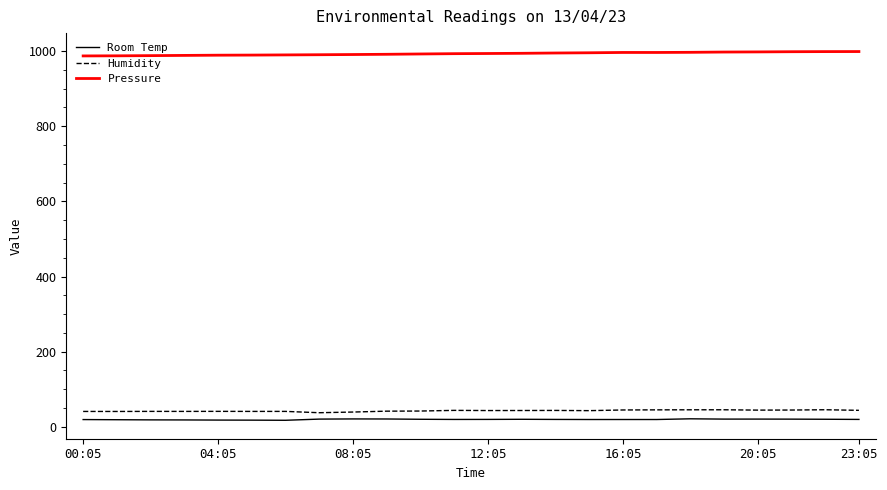

True or false: Humidity and Pressure intersect in this chart.

False